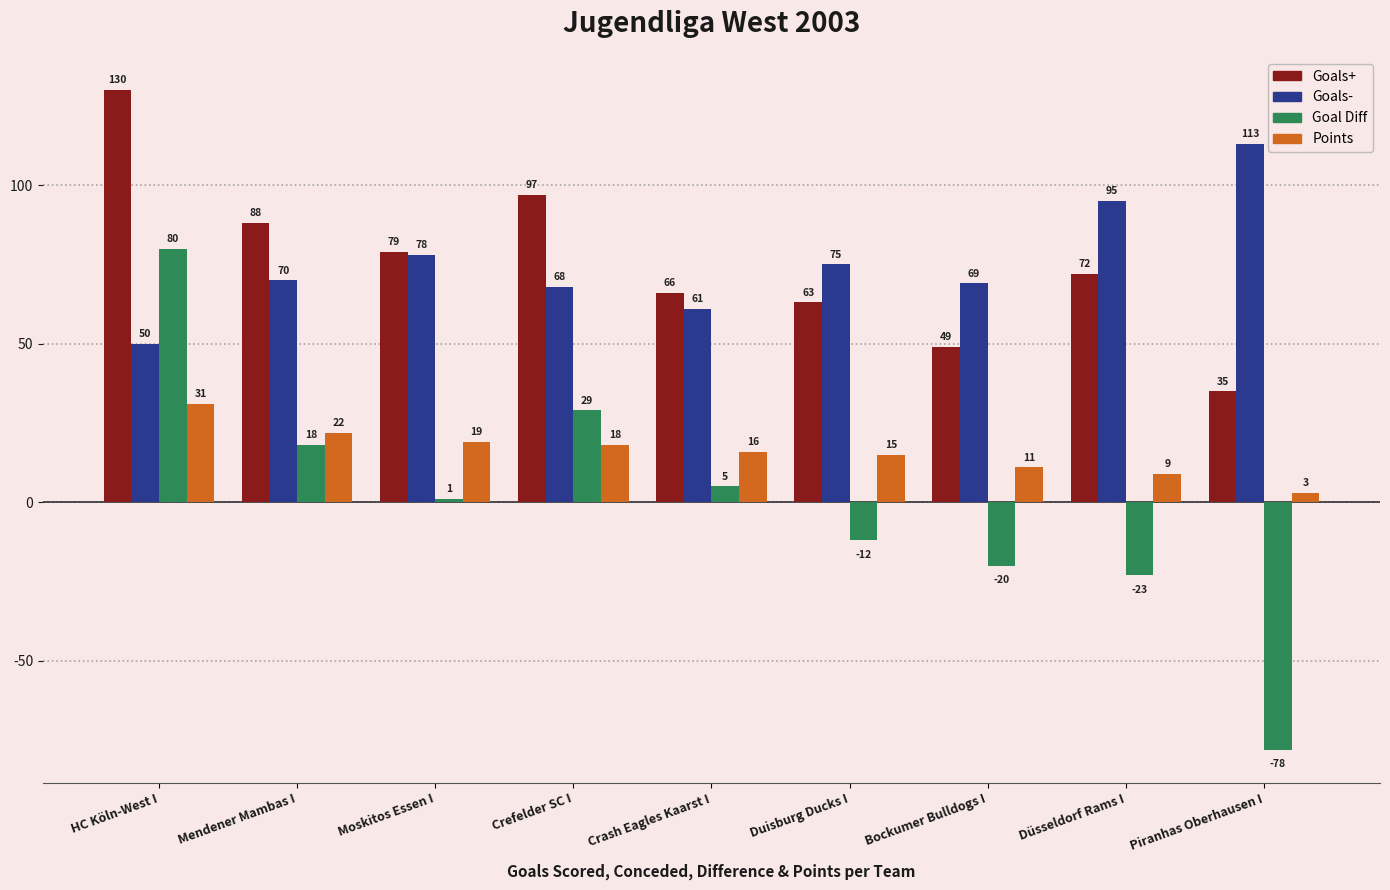

What is the spread (max minus min) of values at Crefelder SC I?

79